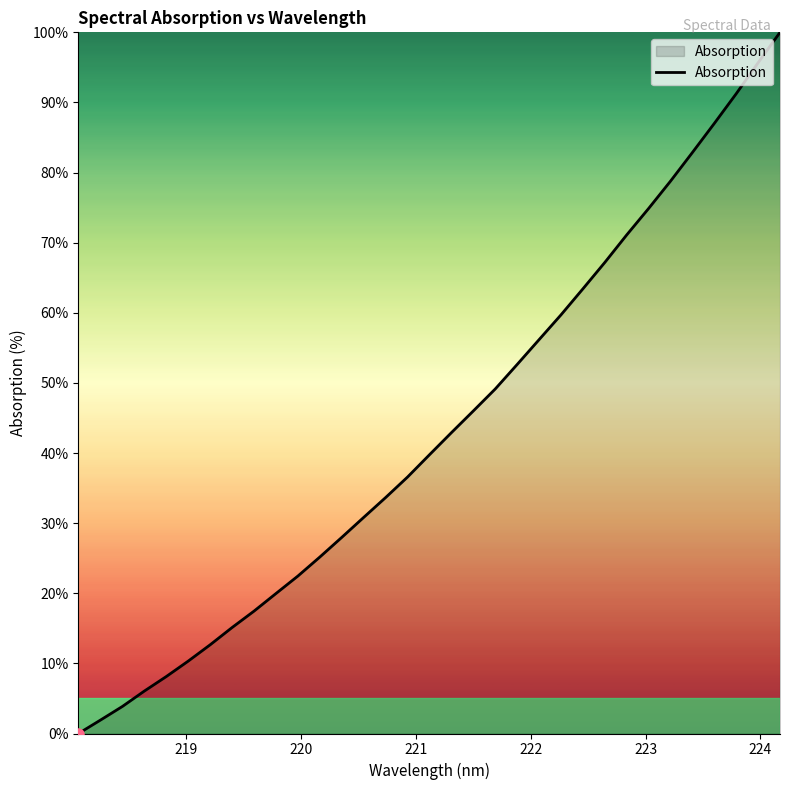

What is the difference between the maximum and minimum values?

100.0